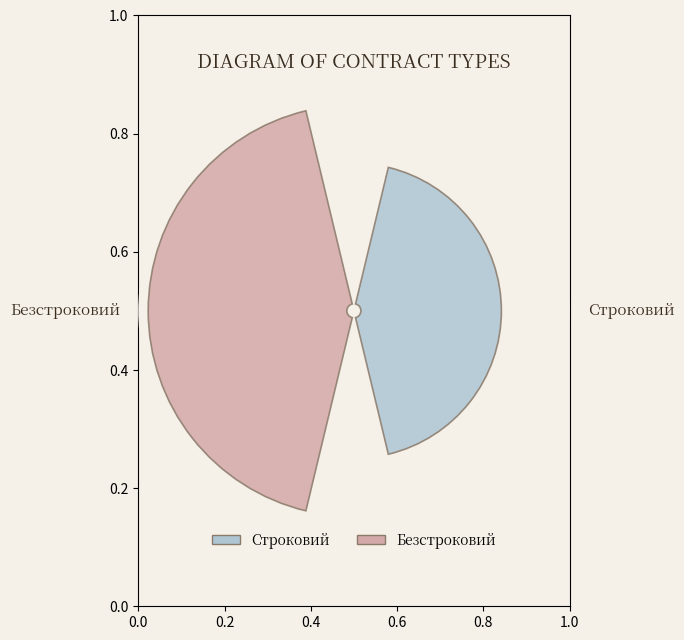

What percentage is the Безстроковий slice, to the nearest percent?

67%